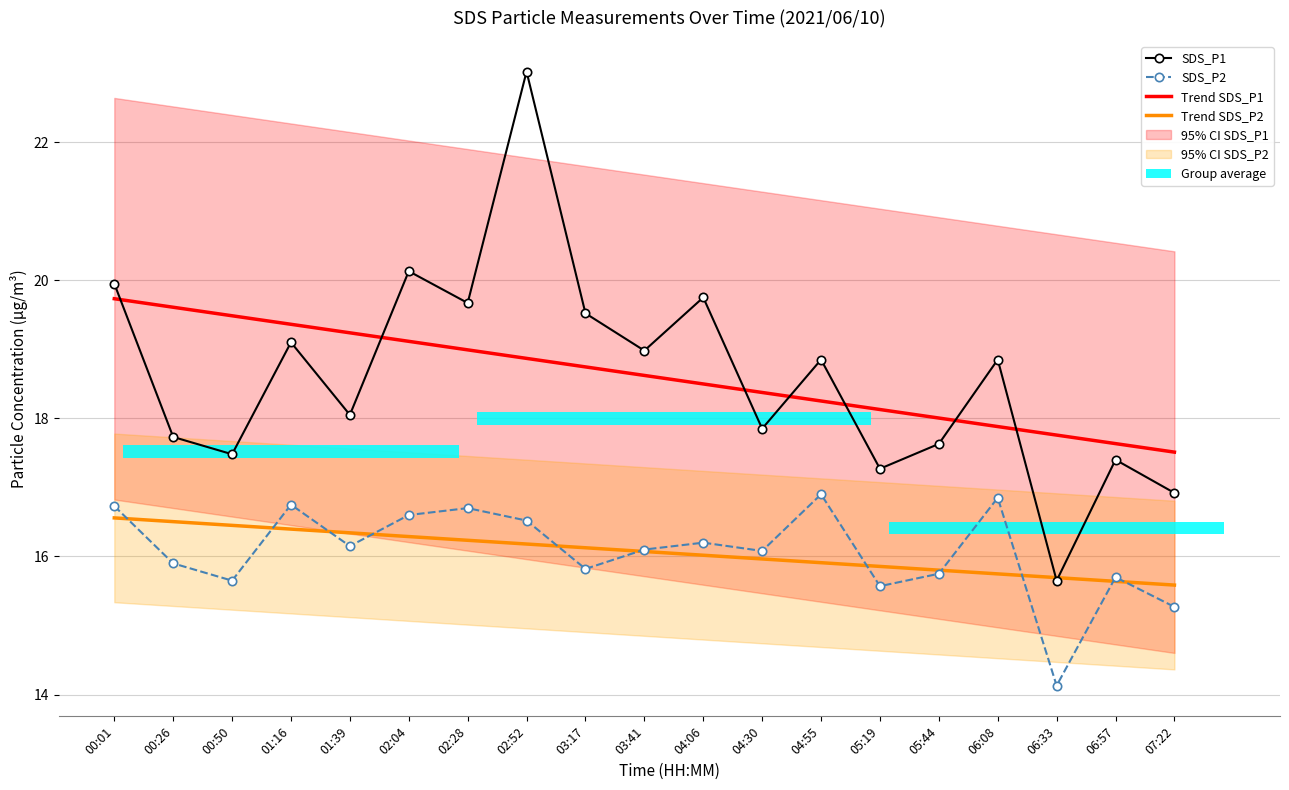

Where does the Trend SDS_P2 series first go above 16?

00:01